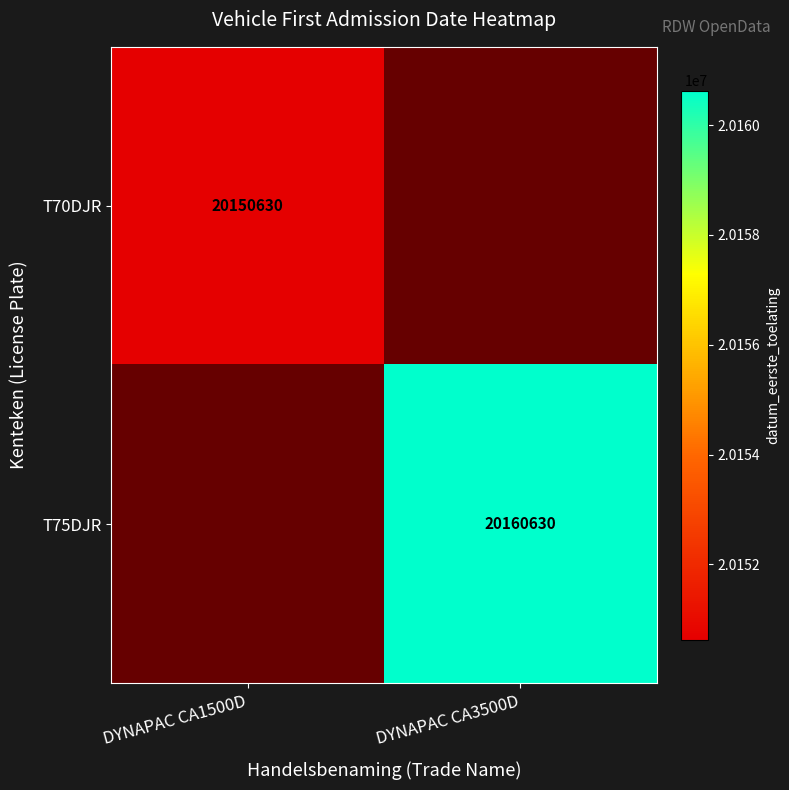

Is it true that T75DJR equals 11272827 at DYNAPAC CA3500D?

False